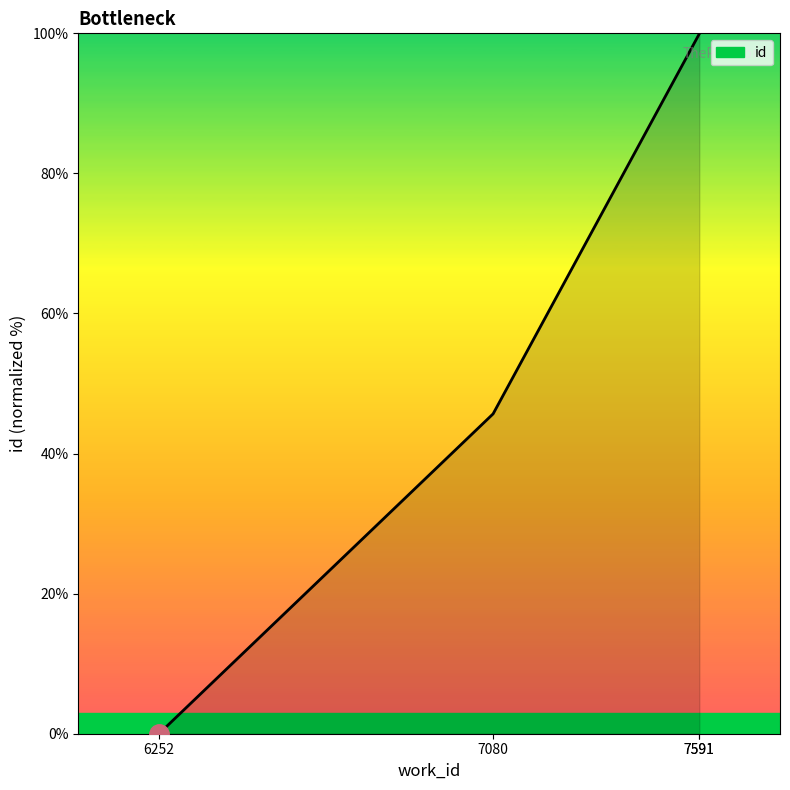

Does the chart display data point markers on the line(s)?

No